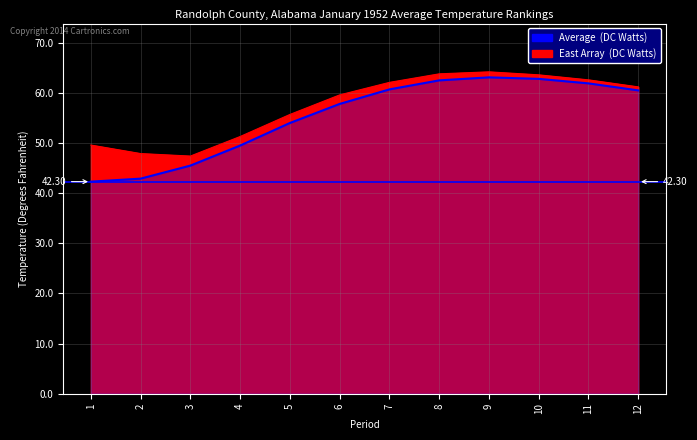

Does the chart display data point markers on the line(s)?

No